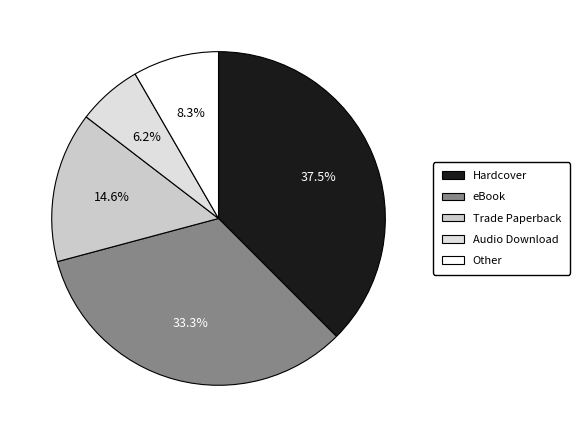

To the nearest percent, what is the difference between the largest and smallest slice percentages?

31%